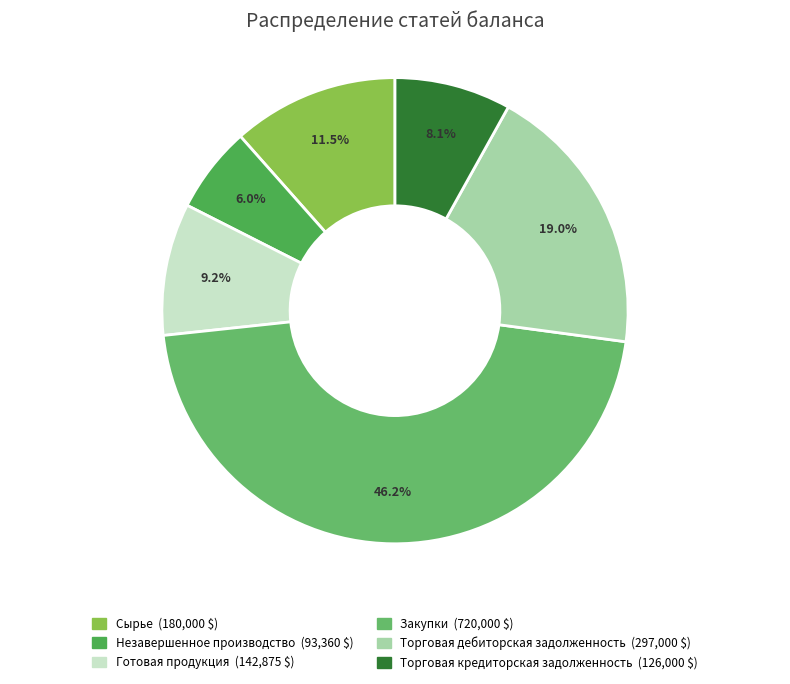

How many slices are in this pie chart?

6